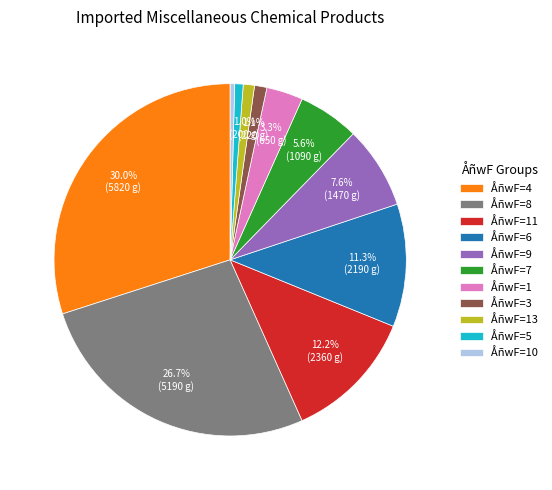

Which slice is the largest?

ÅñwF=4